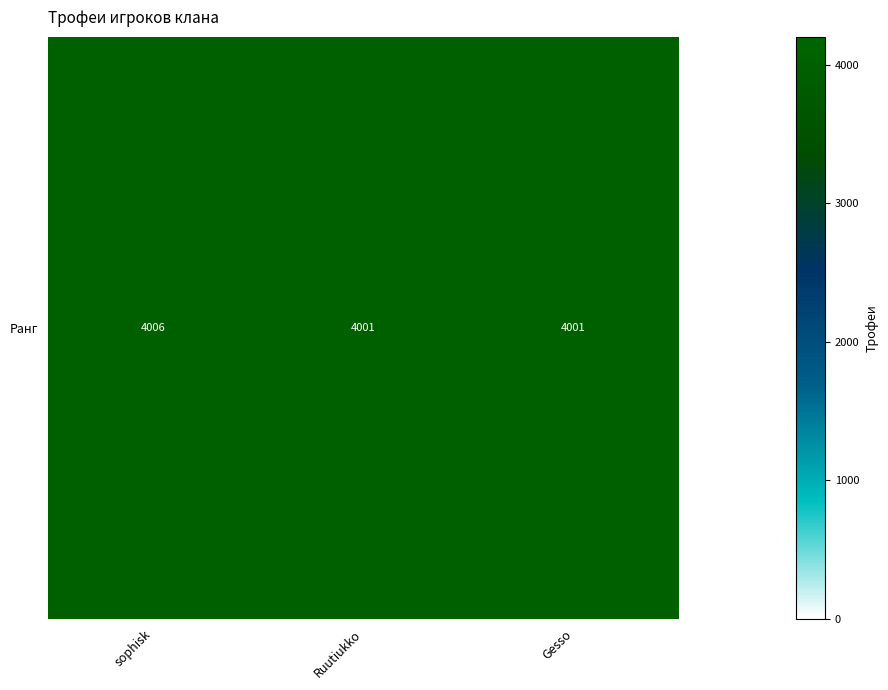

Rank the categories by value from lowest to highest.

Ruutiukko, Gesso, sophisk